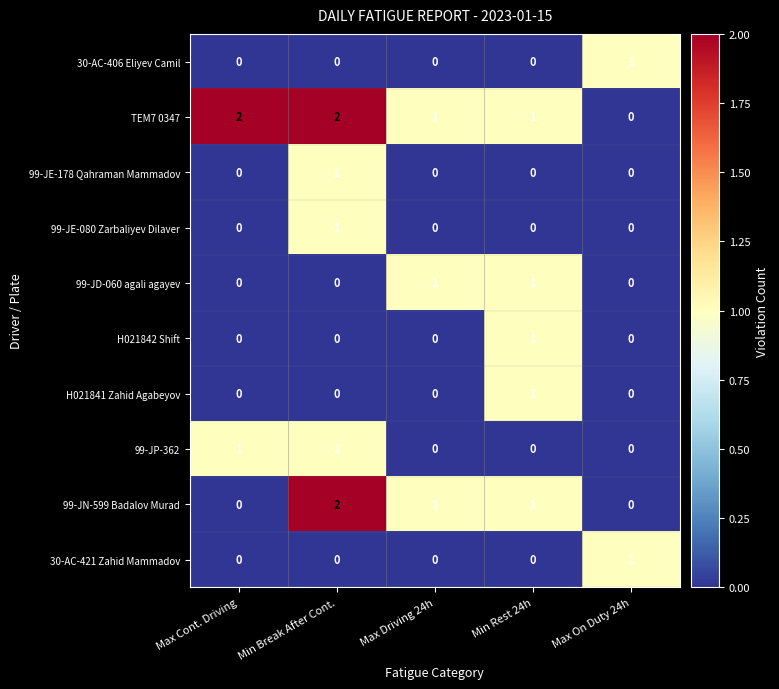

What is the maximum value shown in the chart?

2